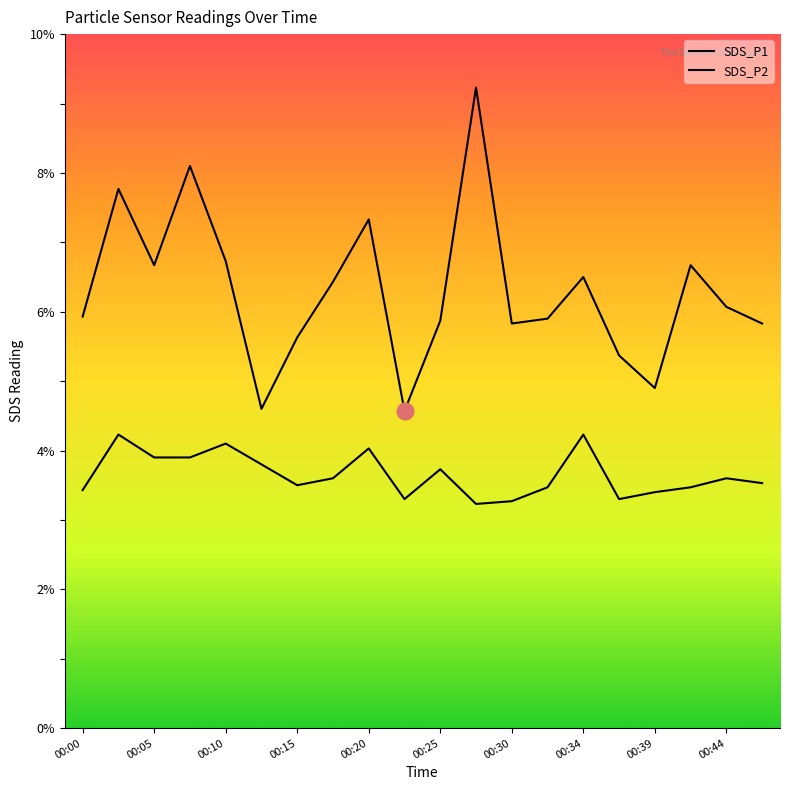

Rank the series by their maximum value, from highest to lowest.

SDS_P1, SDS_P2